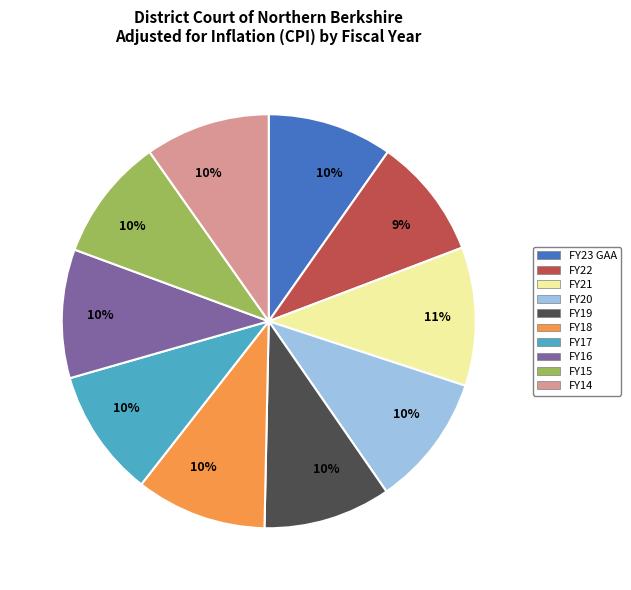

Approximately how many times larger is the value at FY23 GAA compared to FY14?

1.0